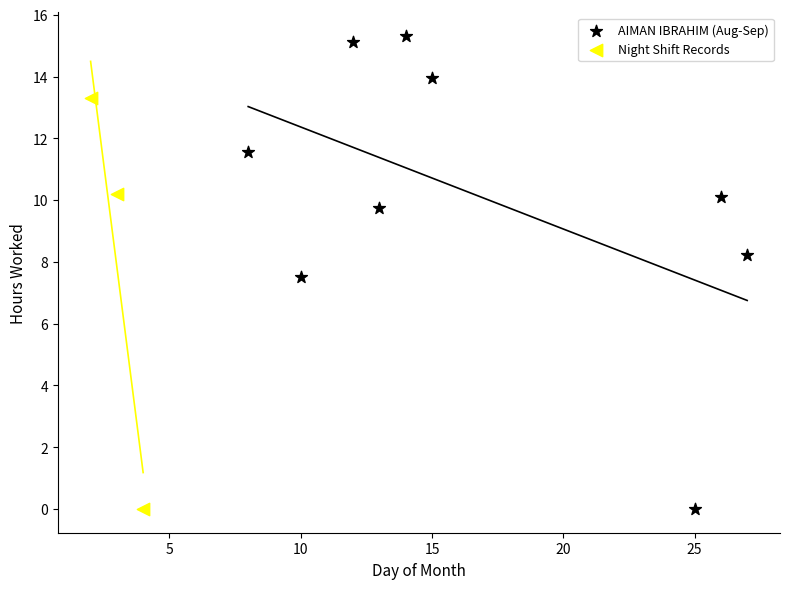

Which series reaches the maximum Y coordinate?

AIMAN IBRAHIM (Aug-Sep)